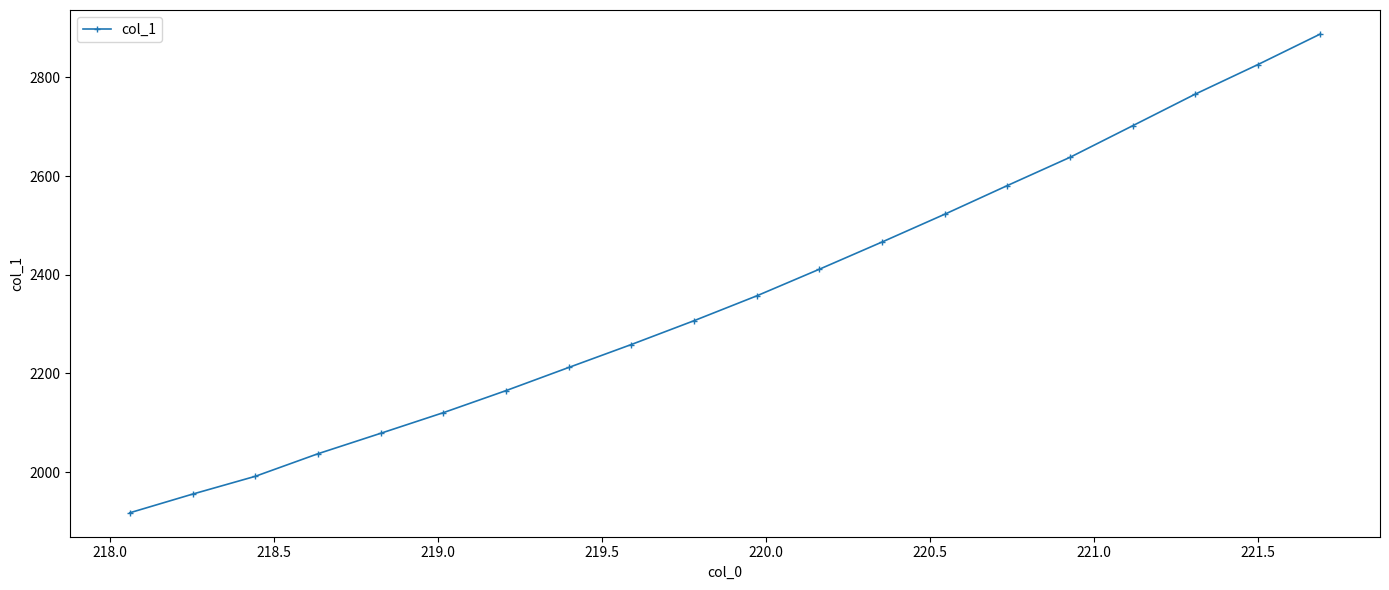

What is the smallest value displayed?

1917.5